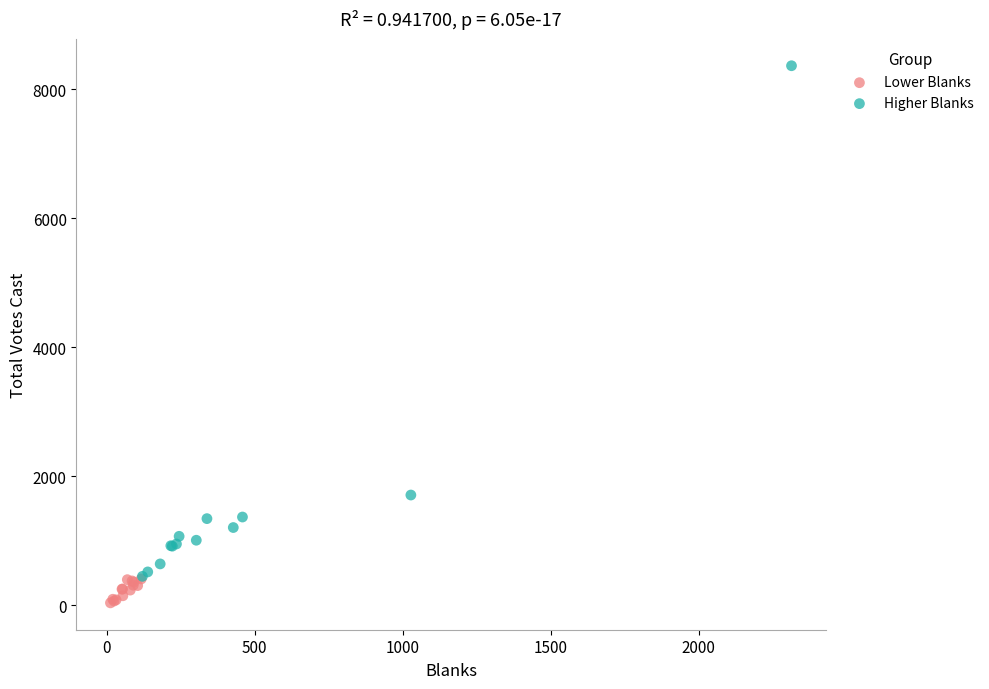

What are all the series names shown in the legend?

Lower Blanks, Higher Blanks